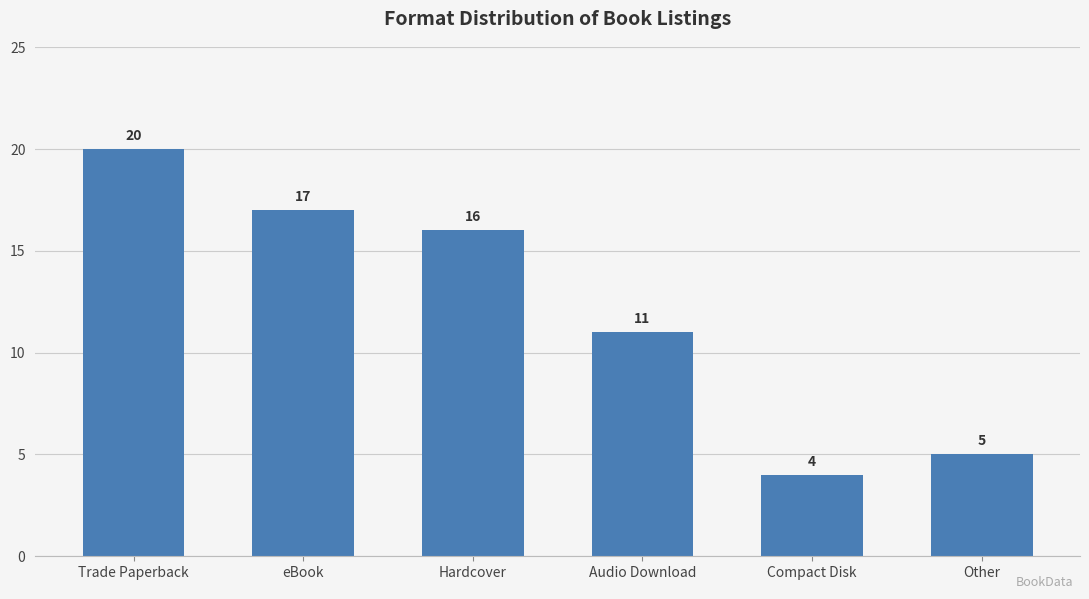

Where does the data first go above 16?

Trade Paperback